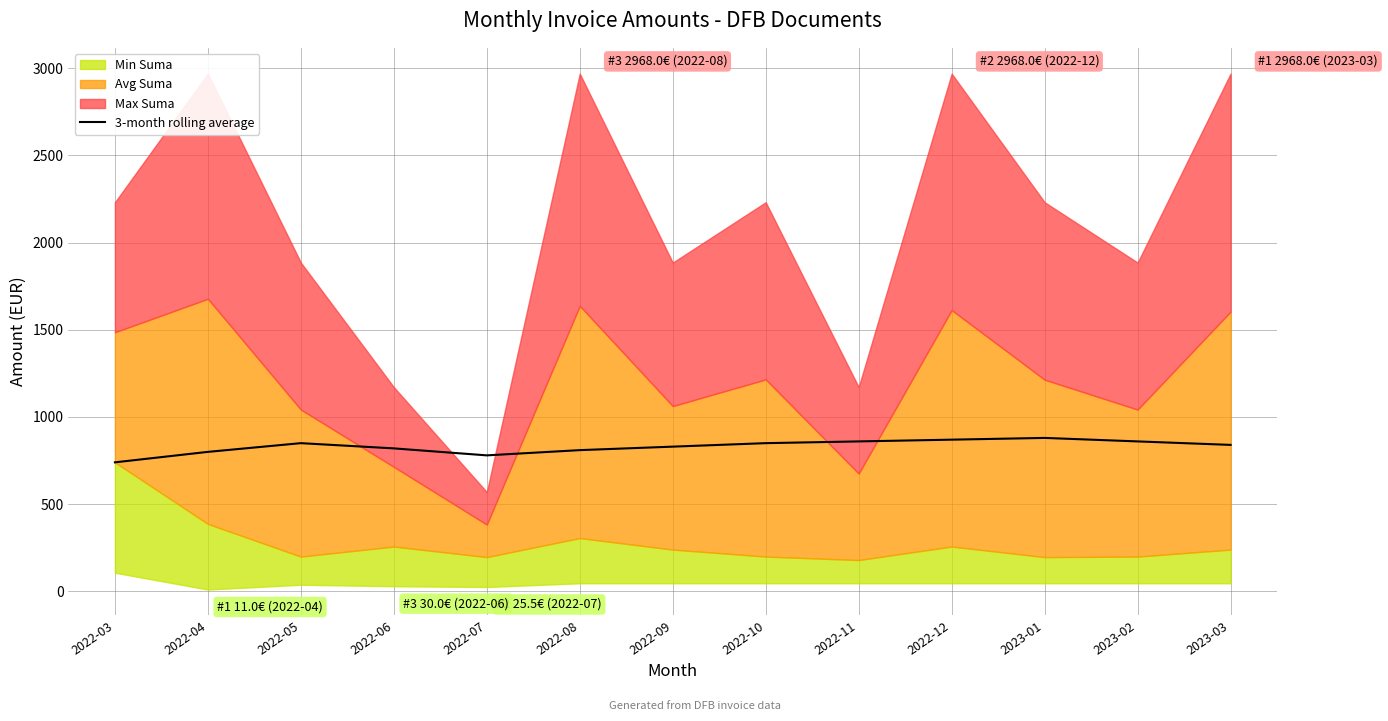

Reading left to right, what are all the values shown in this chart?

740	800	850	820	780	810	830	850	860	870	880	860	840